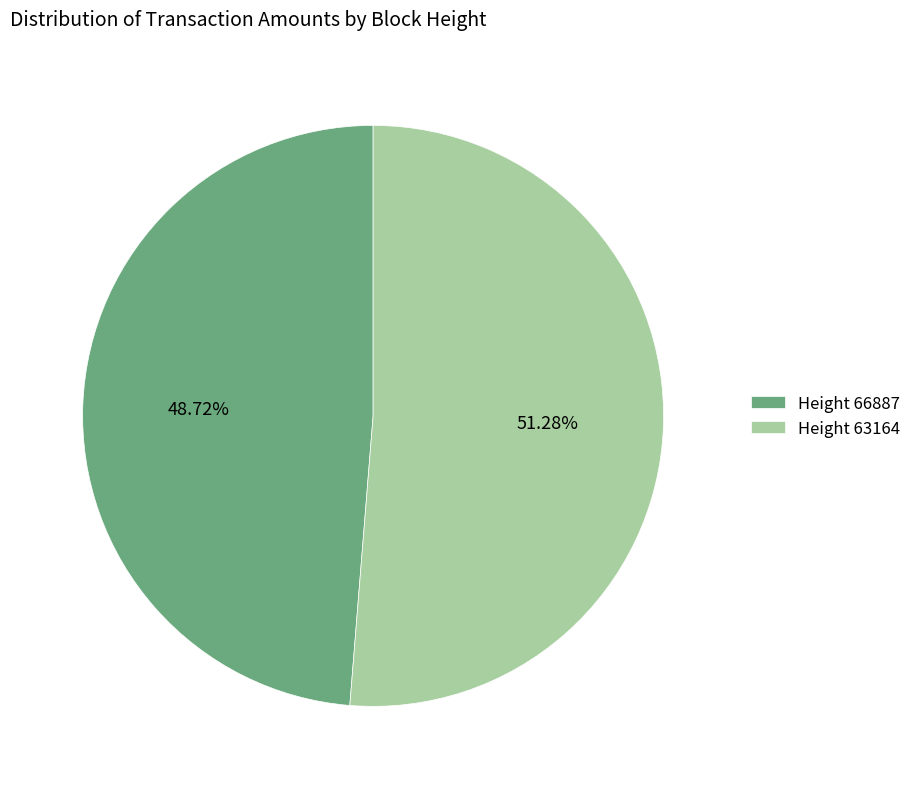

Which has a higher value, Height 66887 or Height 63164?

Height 63164